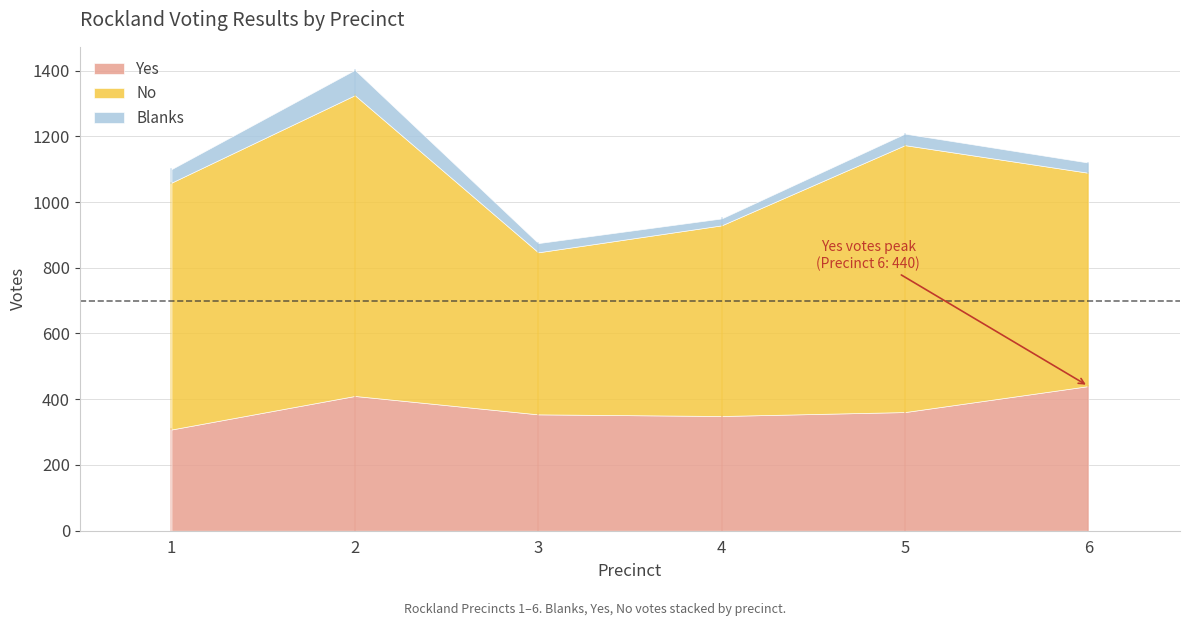

What are all the series names shown in the legend?

Yes, No, Blanks